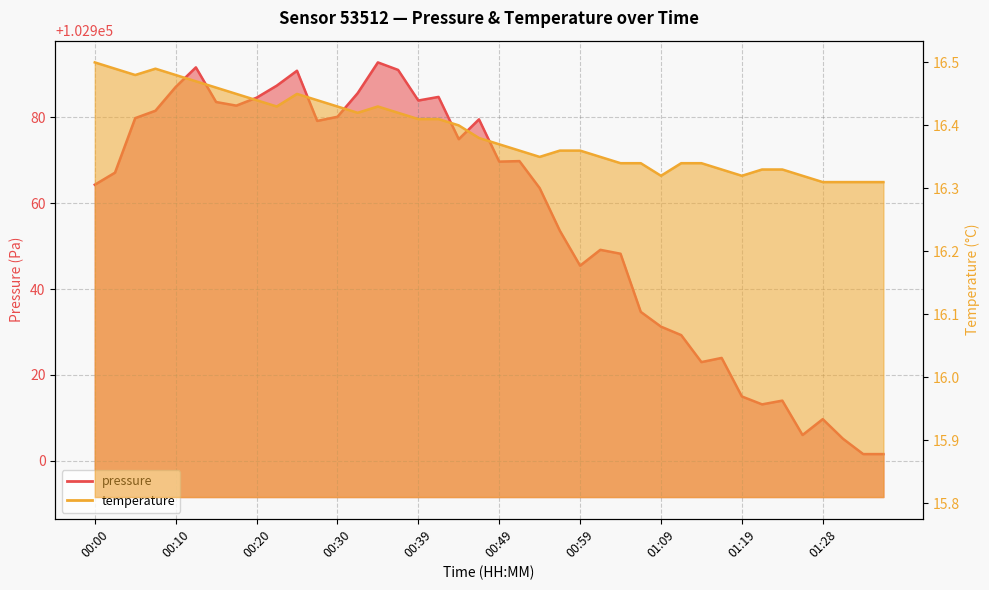

True or false: pressure and temperature cross at least once.

False